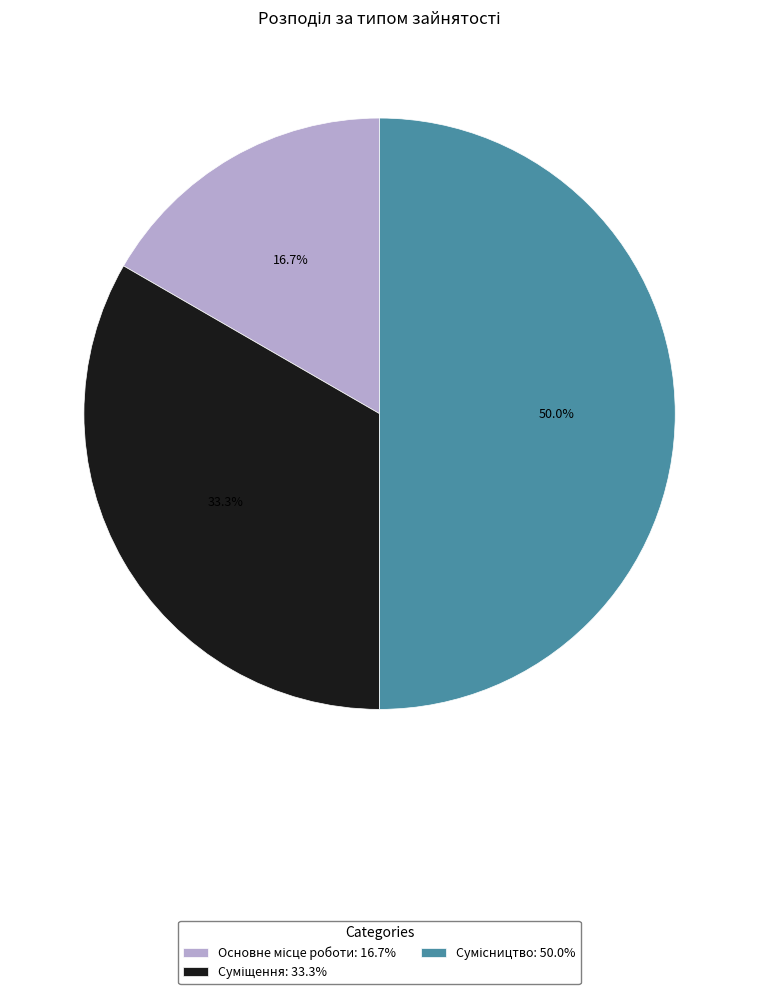

Is it true that Суміщення is 27% of the pie?

False